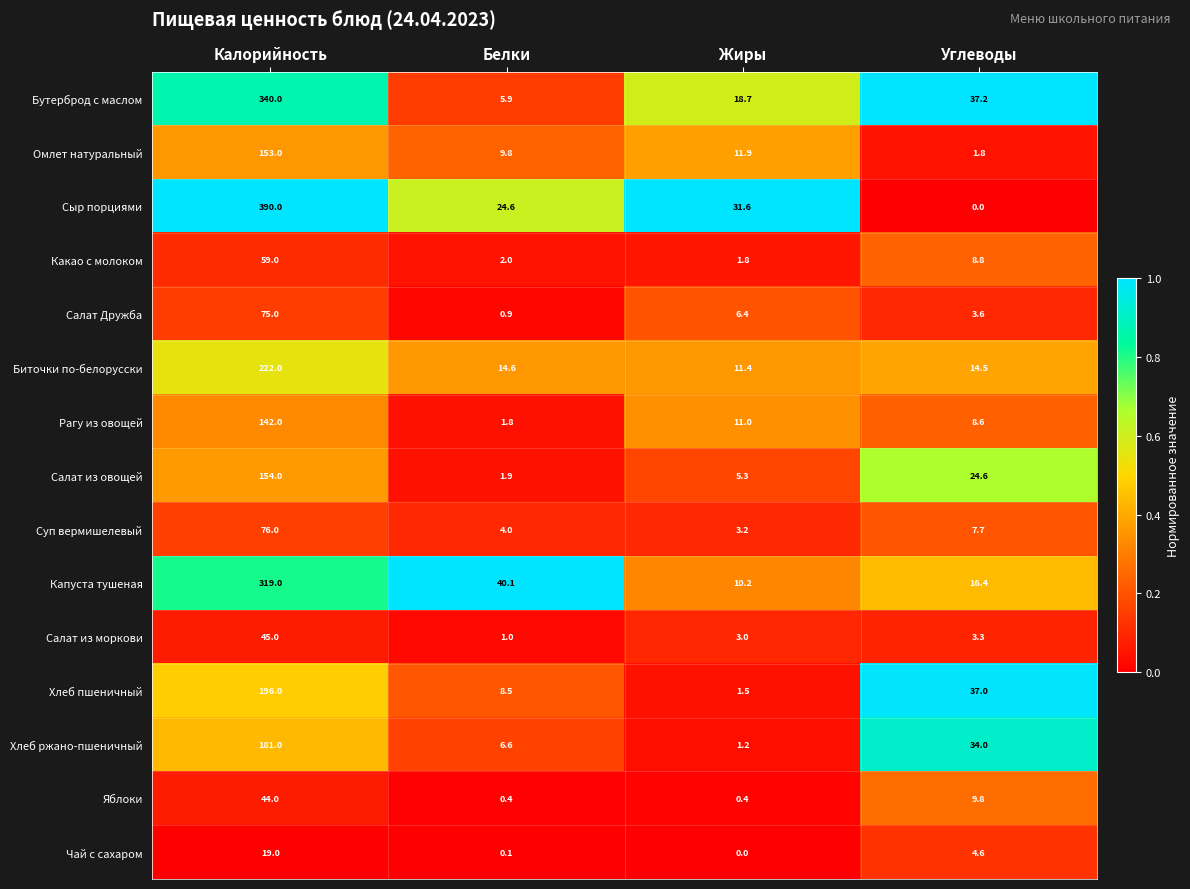

Which series has the largest total across all categories?

Сыр порциями